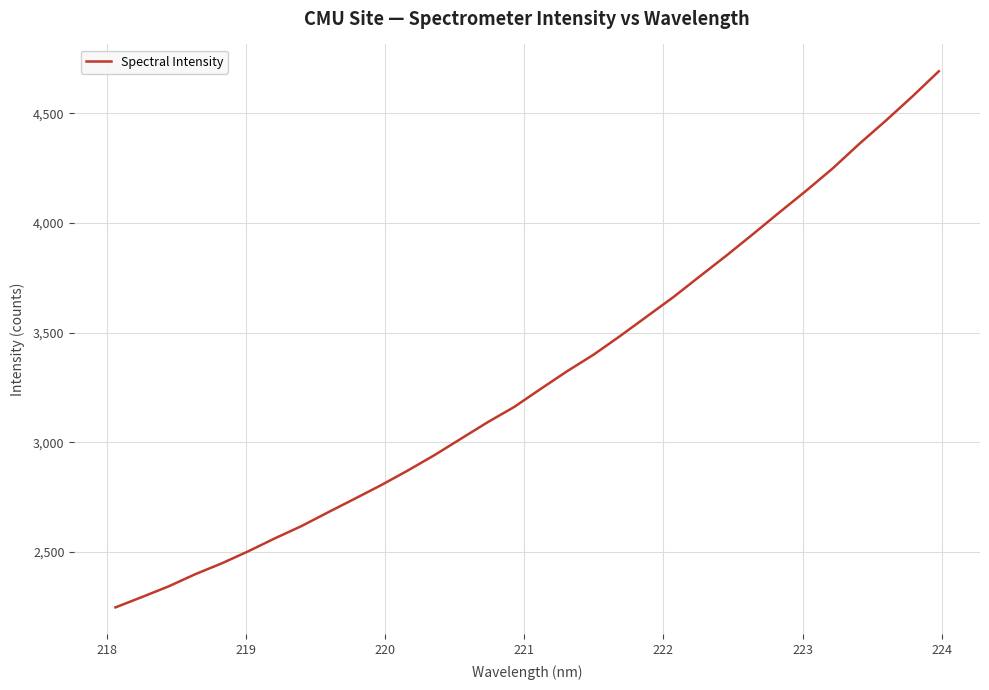

What is the difference between the second highest and minimum values?

2329.4